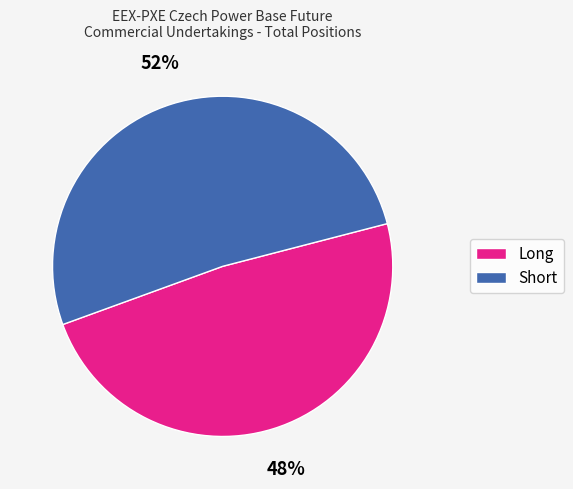

Rank the categories by value from lowest to highest.

Long, Short